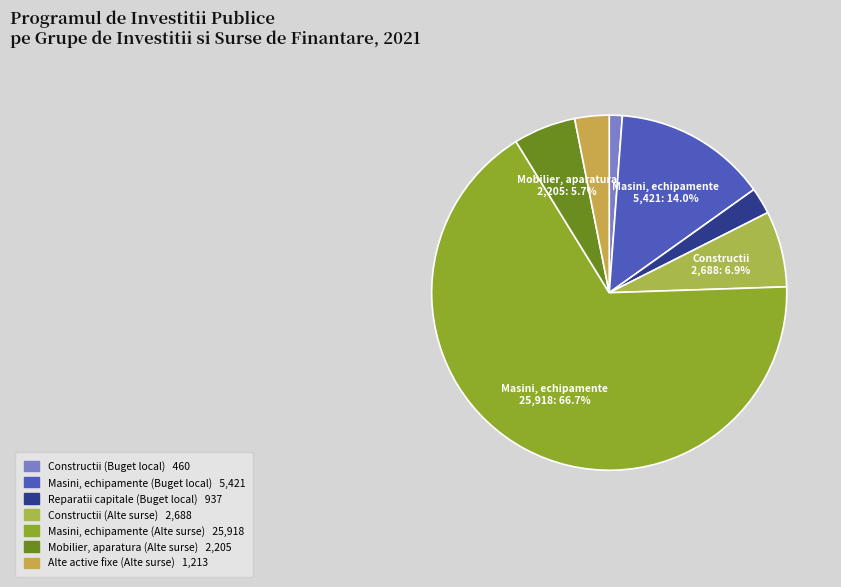

Which slice represents more than half of the pie?

Masini, echipamente (Alte surse)